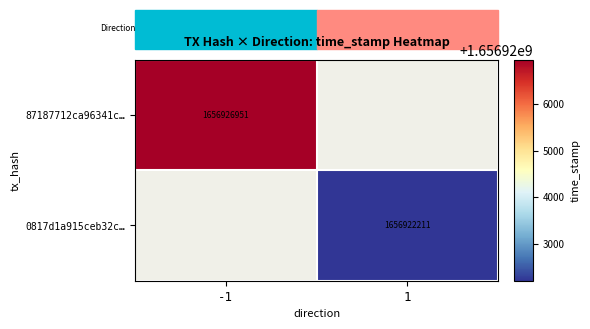

The 87187712ca96341c… series shows 1656926951 at -1. True or false?

True